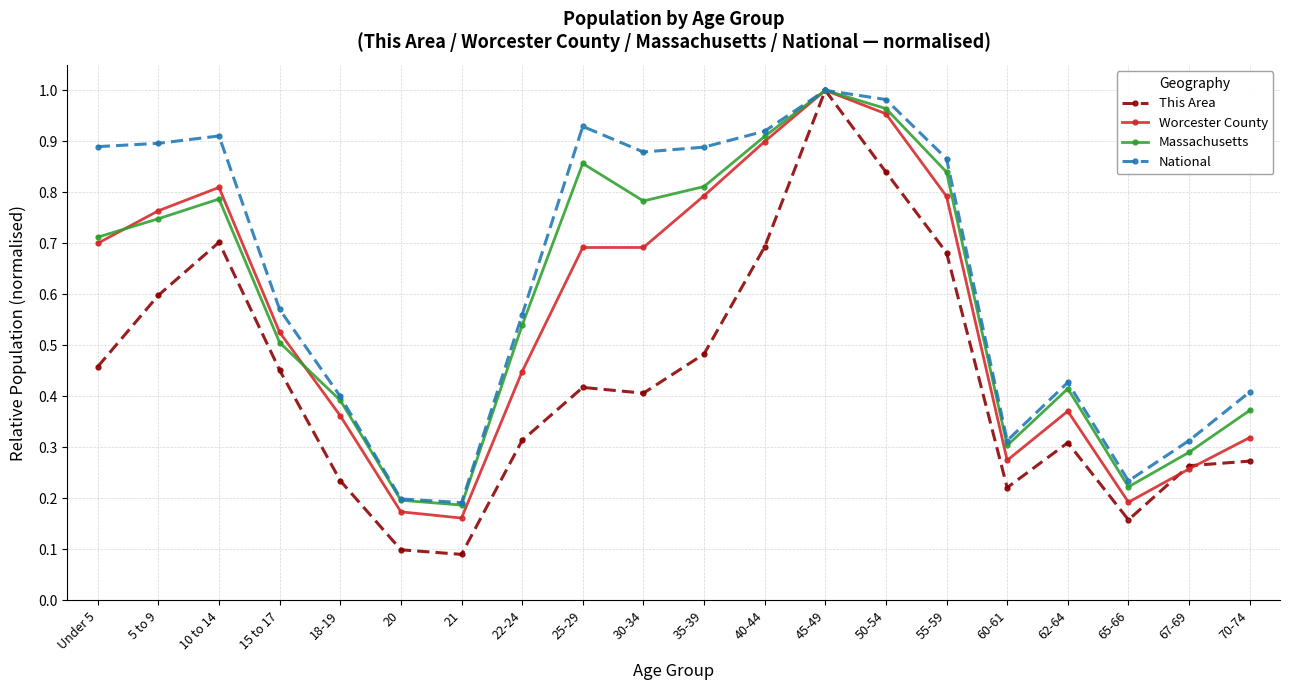

In Worcester County, how many points are higher than both neighbors (excluding endpoints)?

3